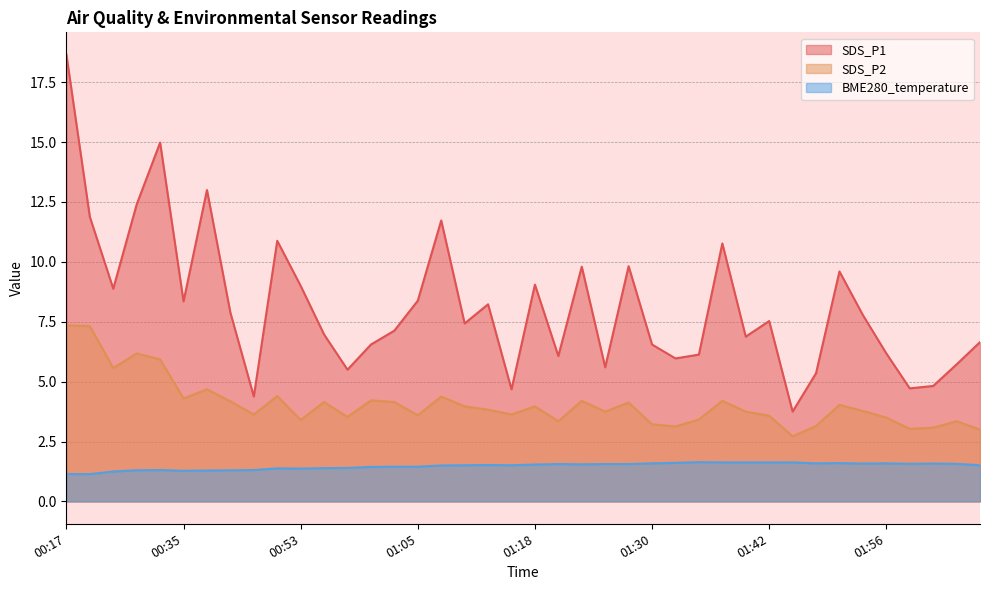

What is the difference between the highest and lowest values at 00:37?

11.7